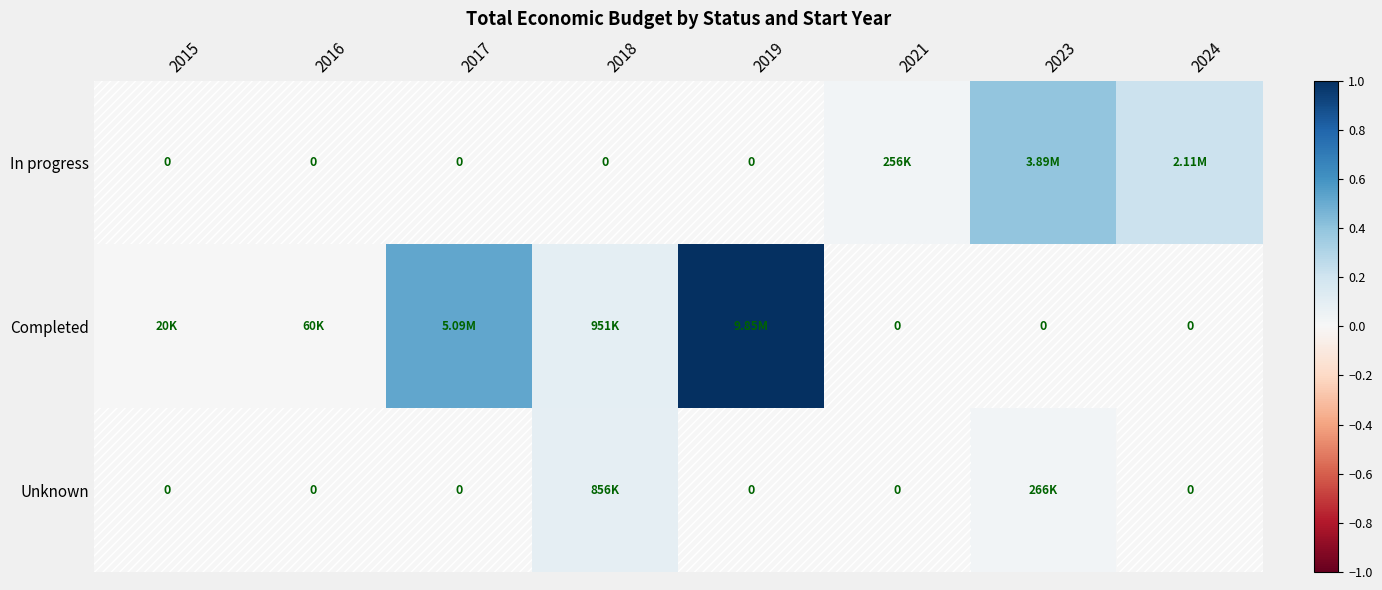

Which series changed the most between 2015 and 2016?

Completed